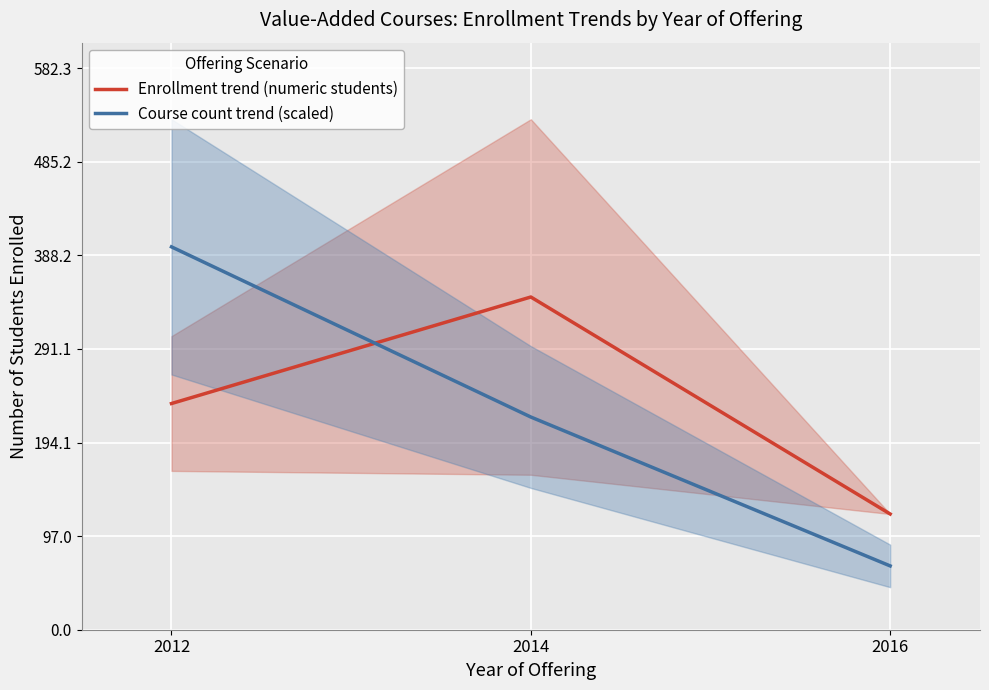

The Enrollment trend (numeric students) series shows 345.0 at 2014. True or false?

True